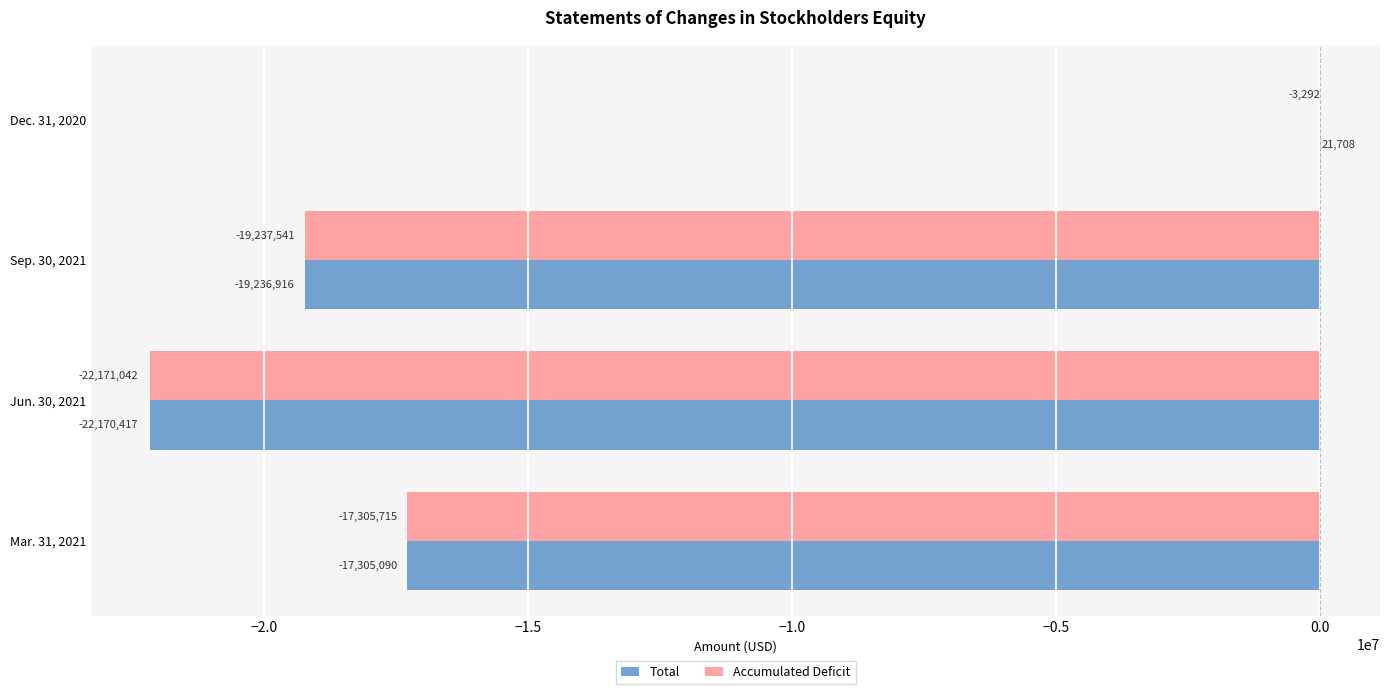

Is the value of Total at Jun. 30, 2021 greater than the value of Accumulated Deficit at Dec. 31, 2020?

No